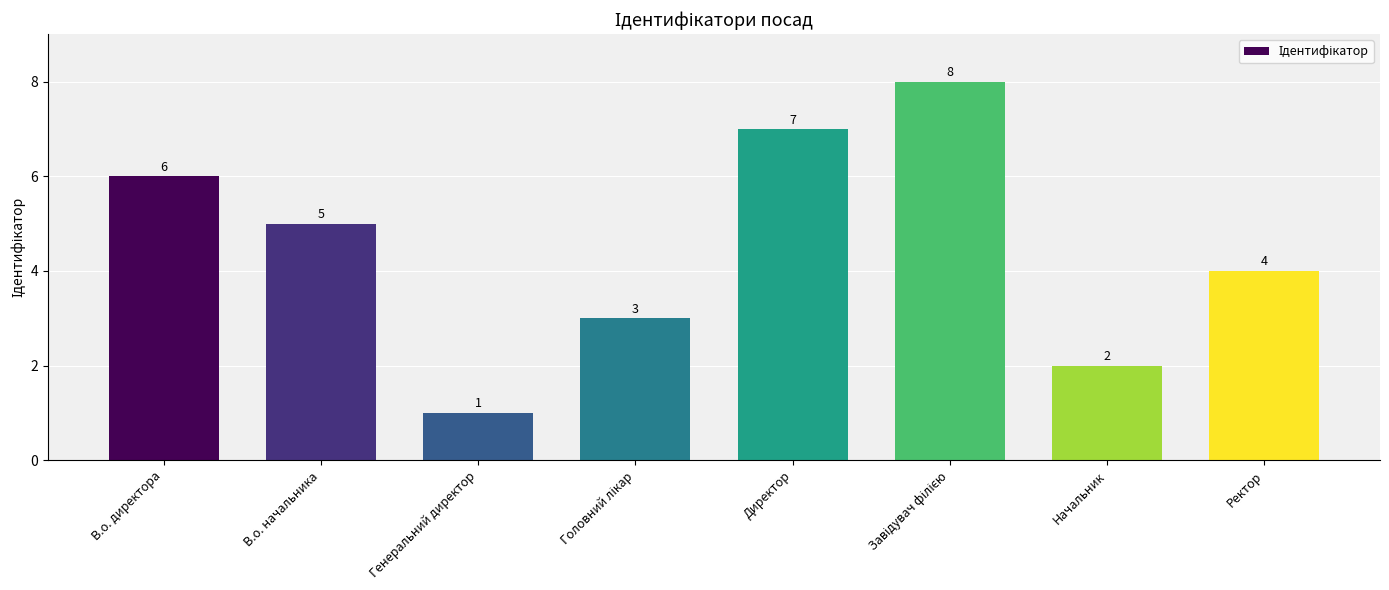

What is the difference between the maximum and minimum values?

7